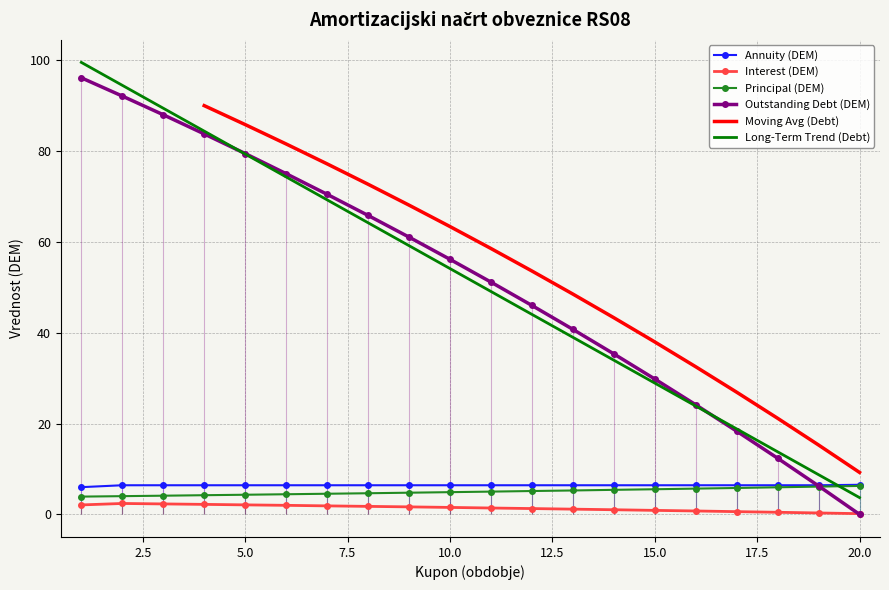

True or false: Annuity (DEM) and Interest (DEM) cross at least once.

False